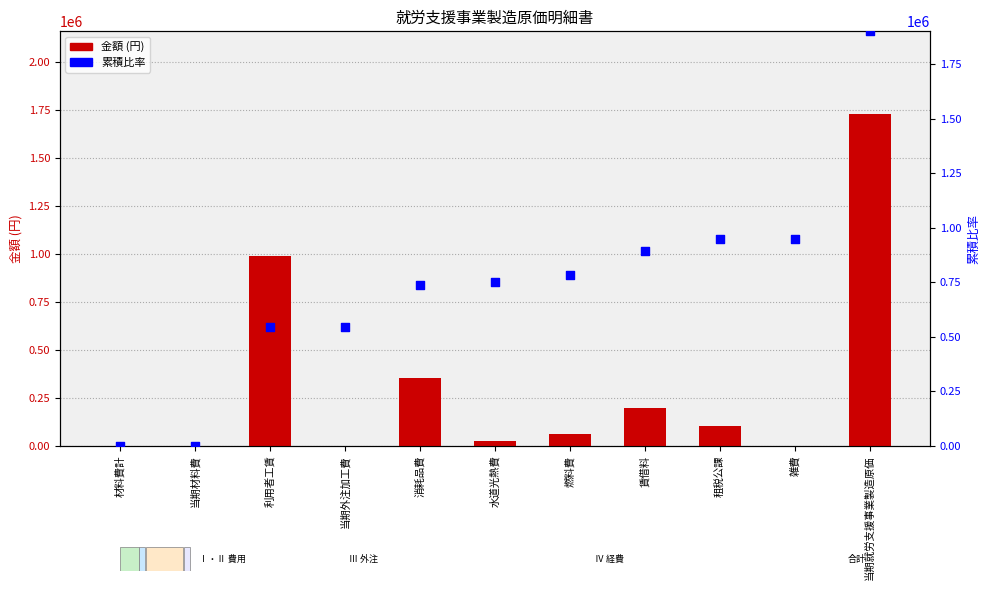

Which series has the largest total across all categories?

累積比率